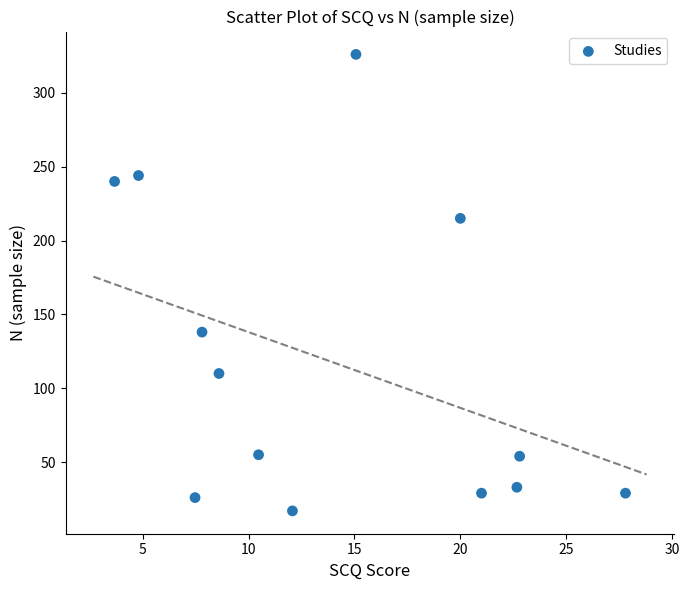

What is the range of Y values (max minus min)?

309